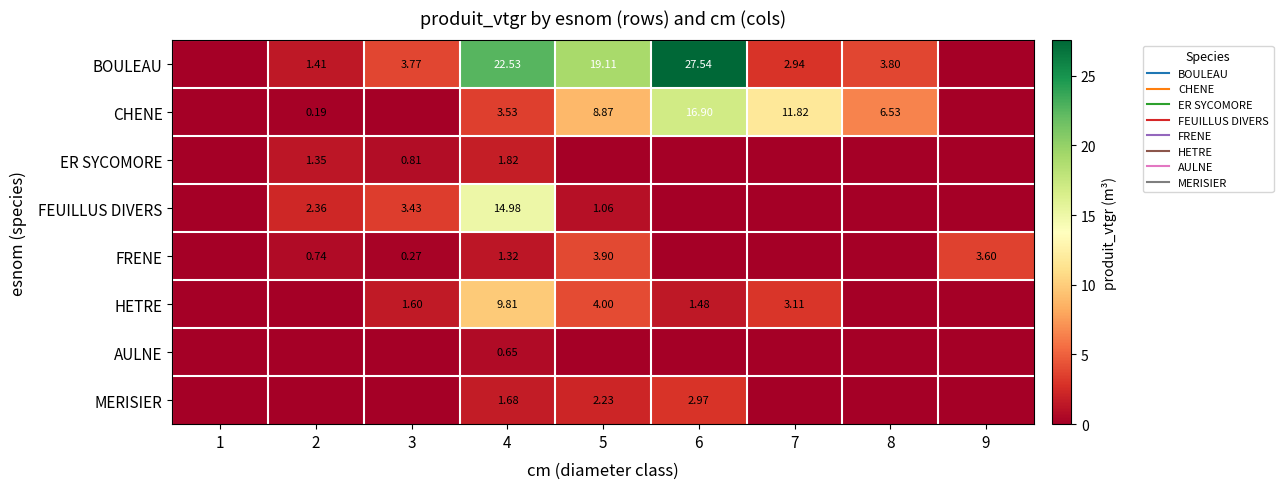

What is the sum of the MERISIER values at 8 and 6?

3.0